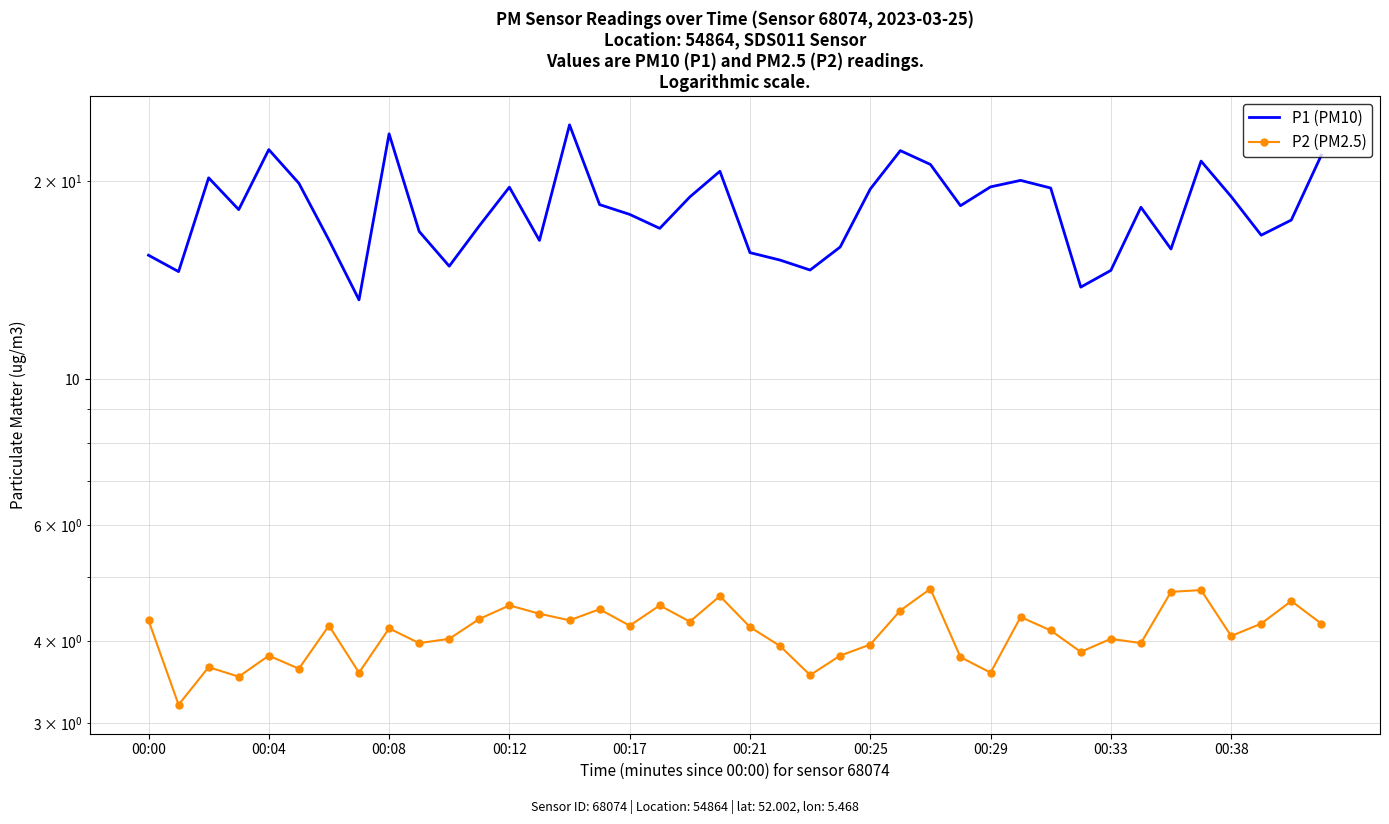

Where is P2 (PM2.5) nearest to the value 4?

00:38